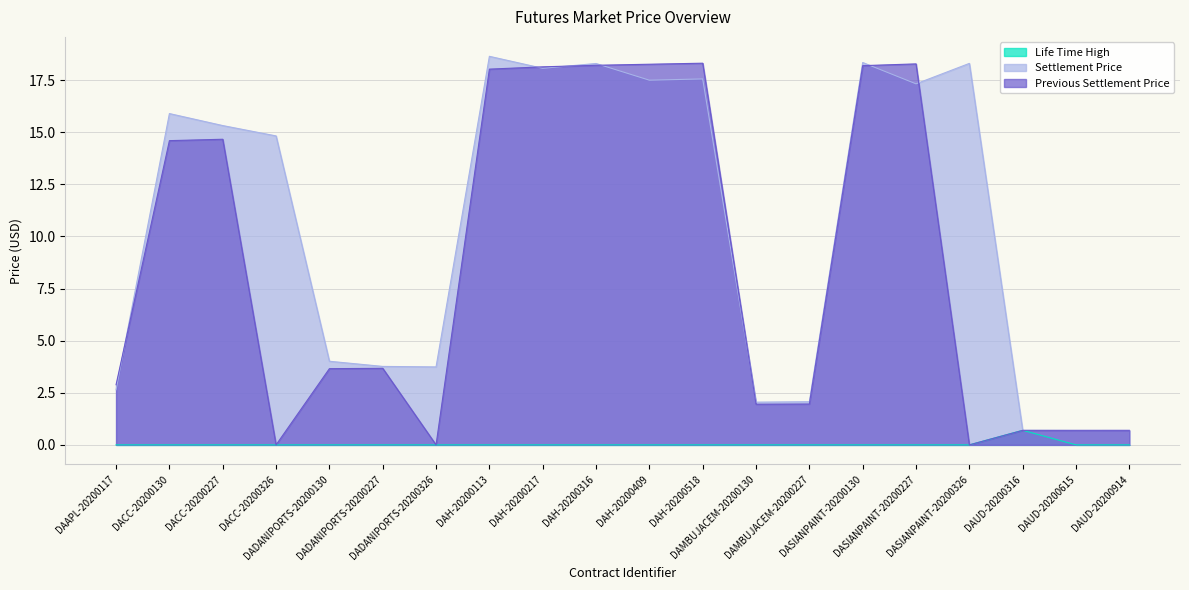

Where is Life Time High nearest to the value 0?

DAAPL-20200117